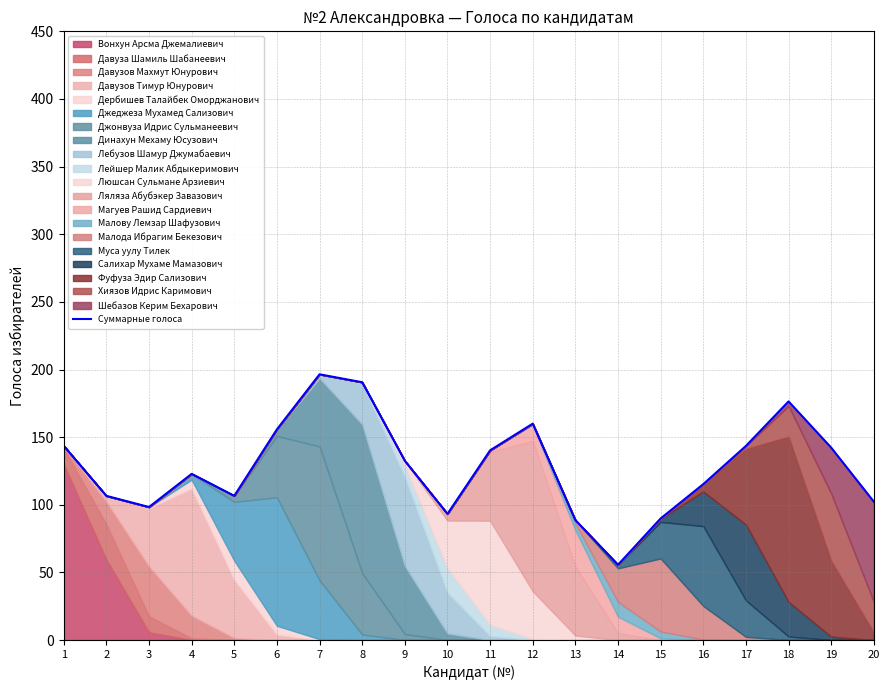

Which has a higher value, 5 or 12?

12